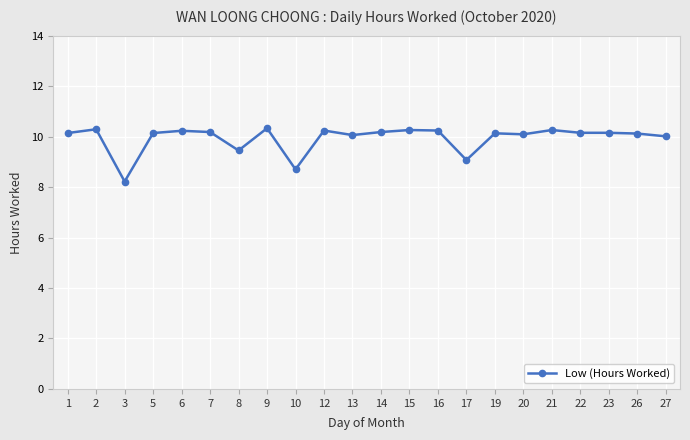

What is the change in value from 13 to 26?

+0.1